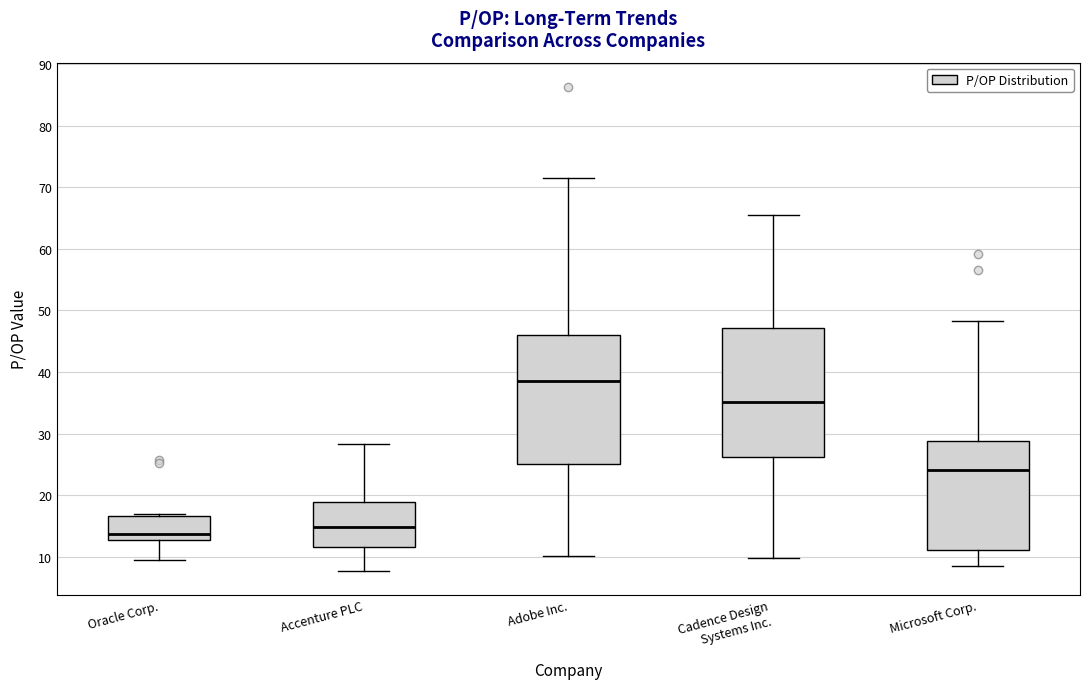

Reading left to right, transcribe this box plot: for each box, give where its median line is, the range the box spans, and where its two whiskers end, as read against the y-axis. The values are not printed on the chart, so give them approximately, as read against the axis.

Oracle Corp.: median 14, box 13 to 17, whiskers 10 to 17 (just above the box's upper edge)
Accenture PLC: median 15, box 12 to 19, whiskers 8 to 28
Adobe Inc.: median 39, box 25 to 46, whiskers 10 to 71
Cadence Design Systems Inc.: median 35, box 26 to 47, whiskers 10 to 65
Microsoft Corp.: median 24, box 11 to 29, whiskers 9 to 48